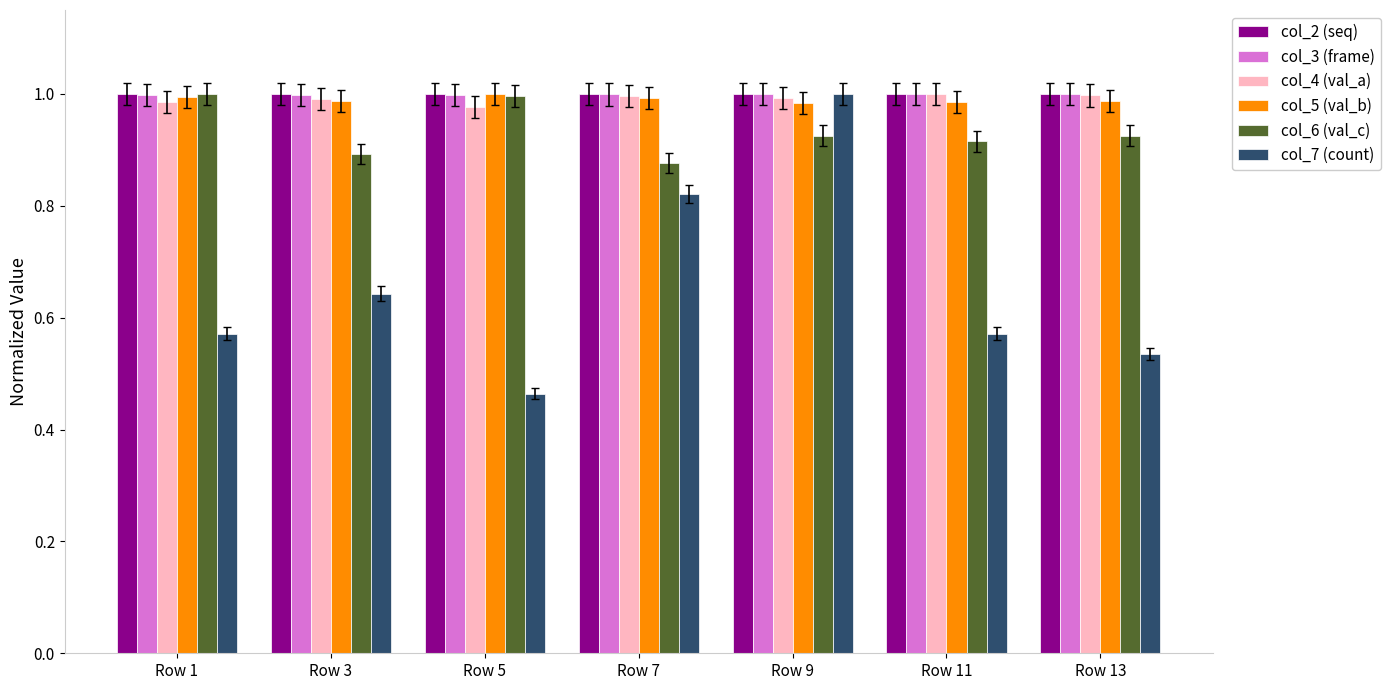

How many bars are there in total?

42